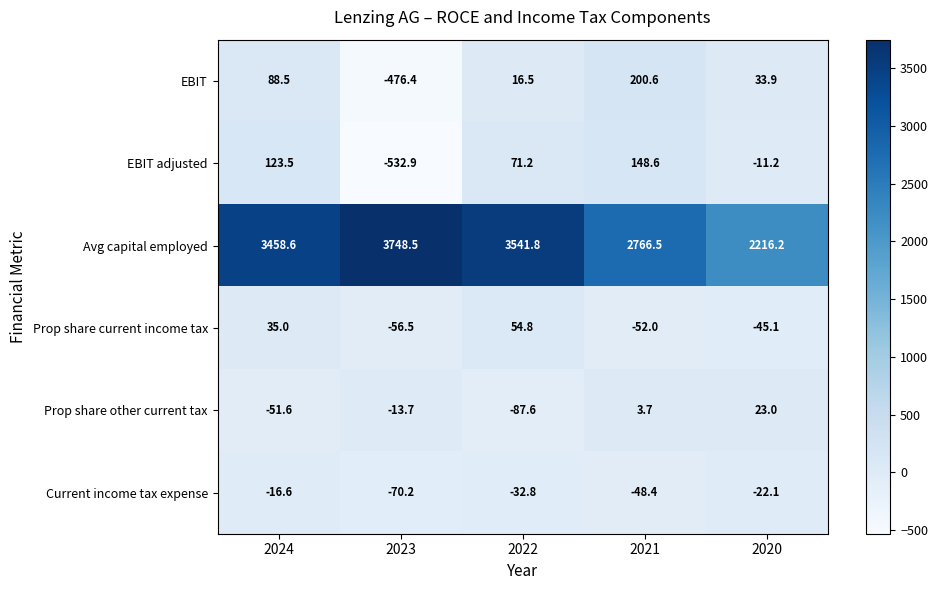

At 2024, list the series in order from largest to smallest.

Avg capital employed, EBIT adjusted, EBIT, Prop share current income tax, Current income tax expense, Prop share other current tax